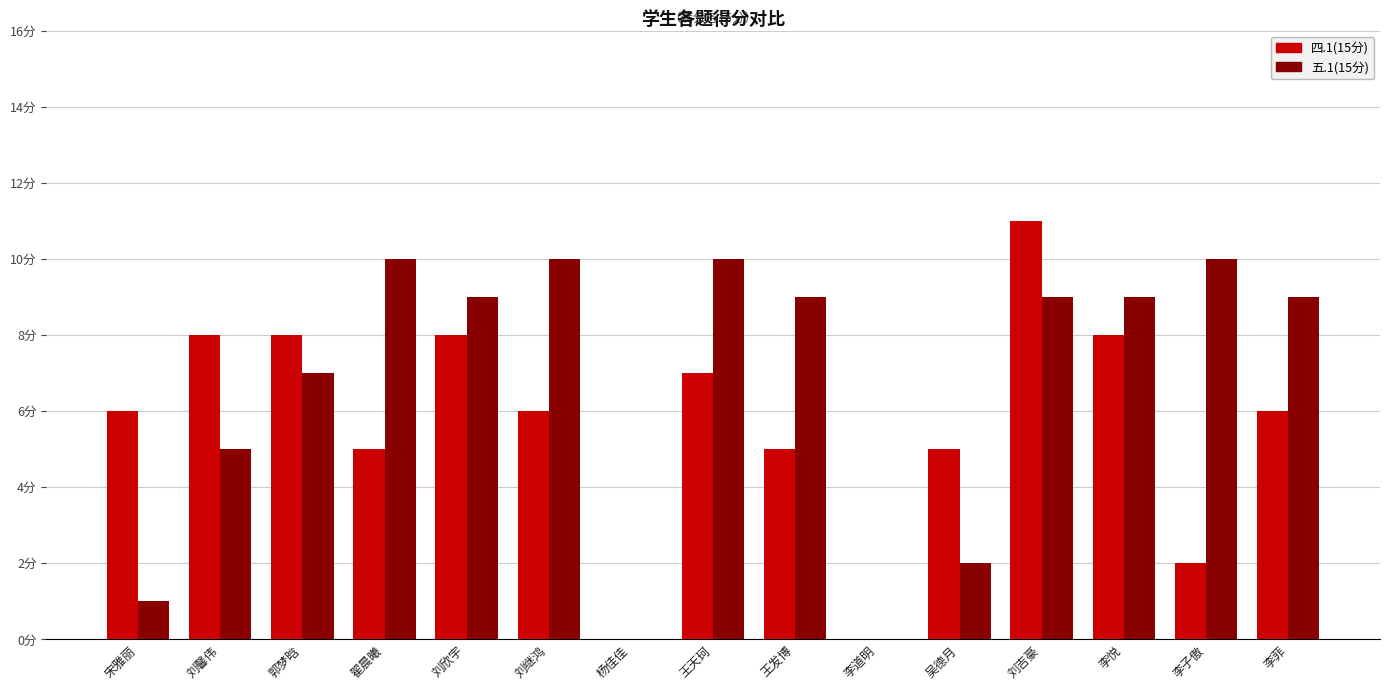

Between 郭梦晗 and 王天珂, which series saw the biggest shift?

五.1(15分)